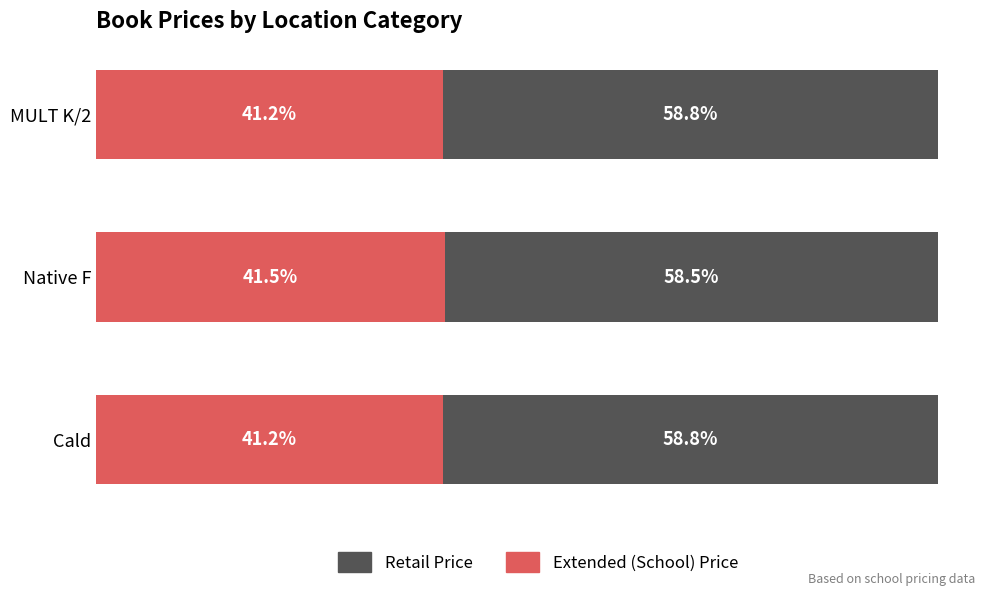

Which category has the highest value in the Extended (School) Price series?

Native F